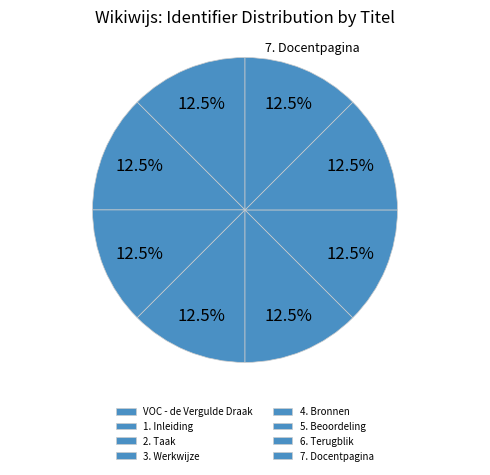

How many slices are in this pie chart?

8